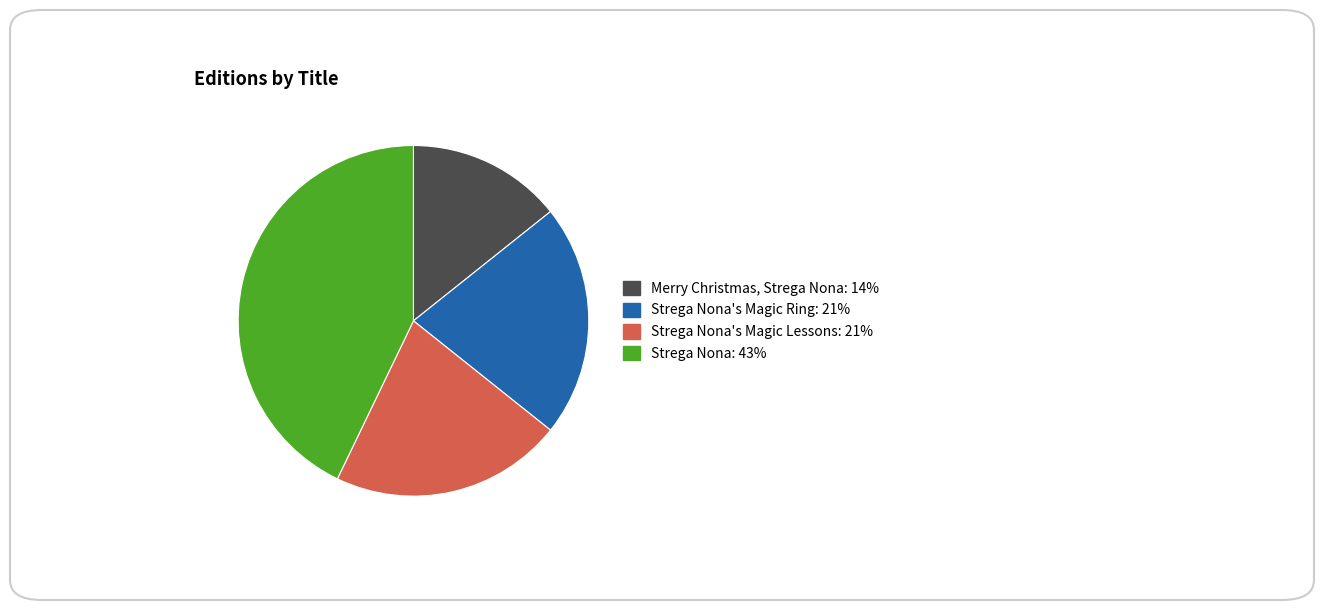

Is there a majority slice in this chart?

No